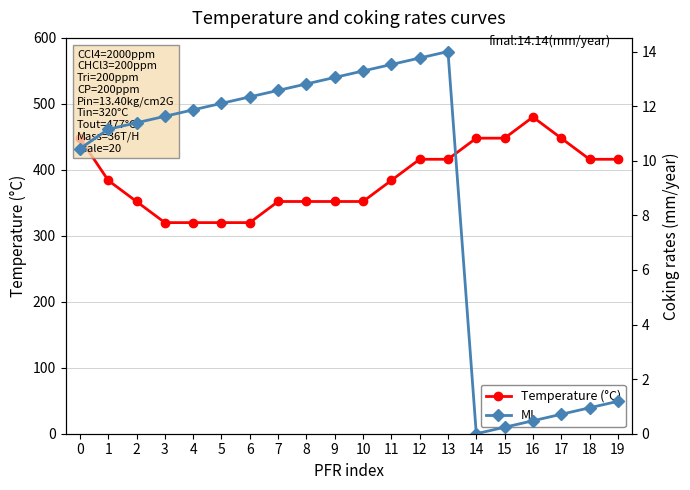

Which series changed the most between 1 and 11?

ML